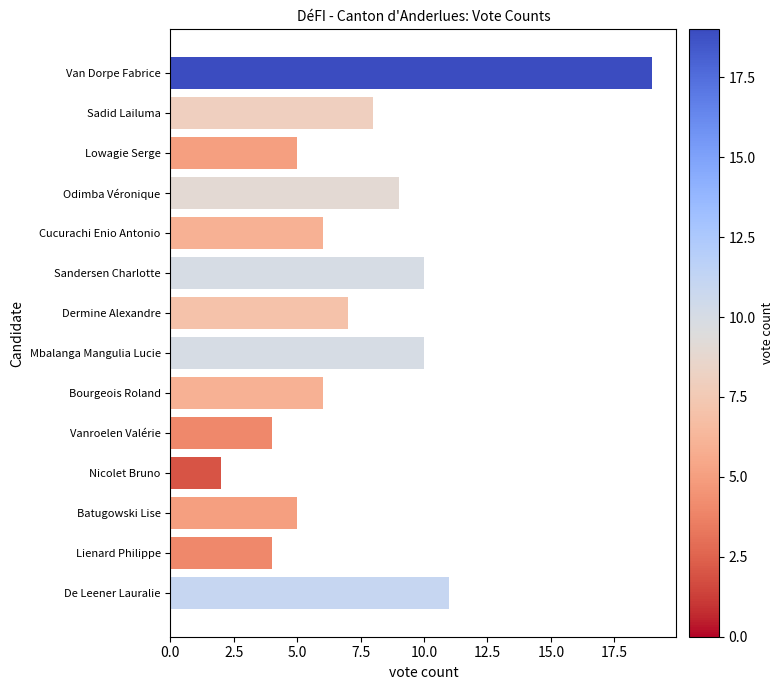

What is the greatest value displayed?

19